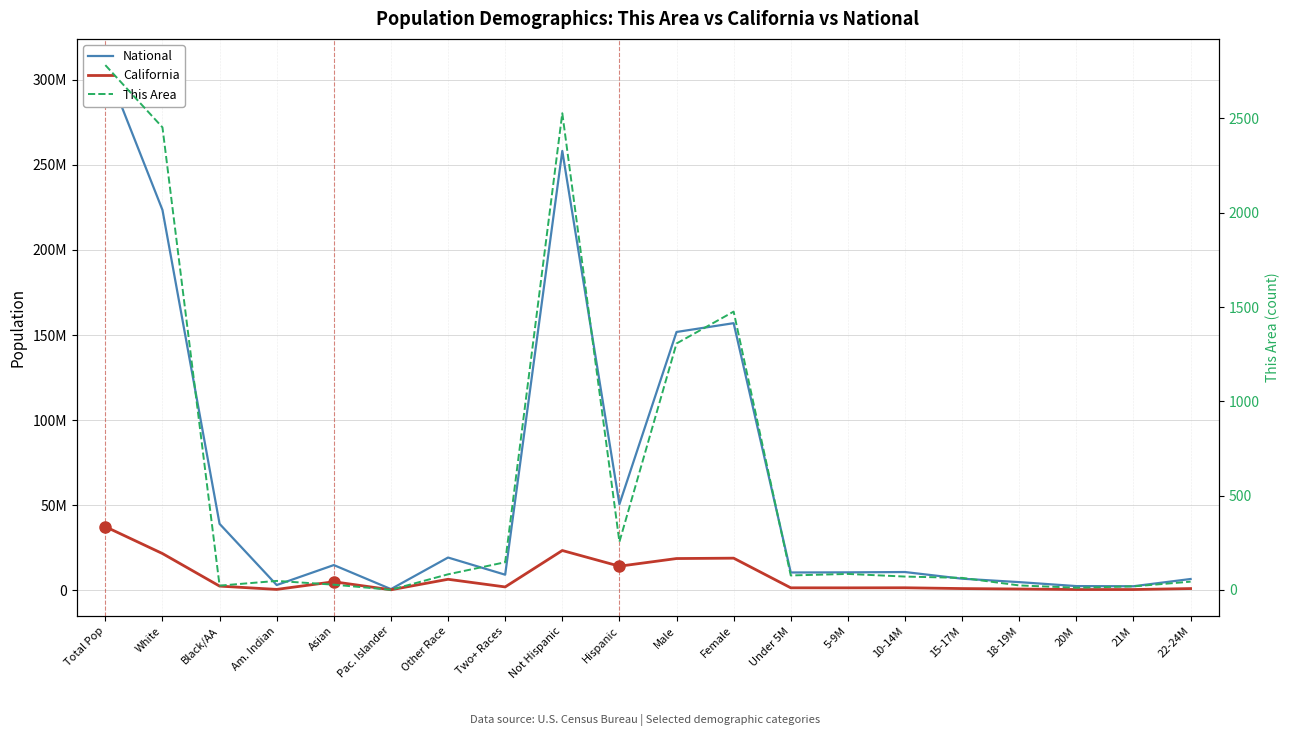

How many data points in National are less than 10579862?

10